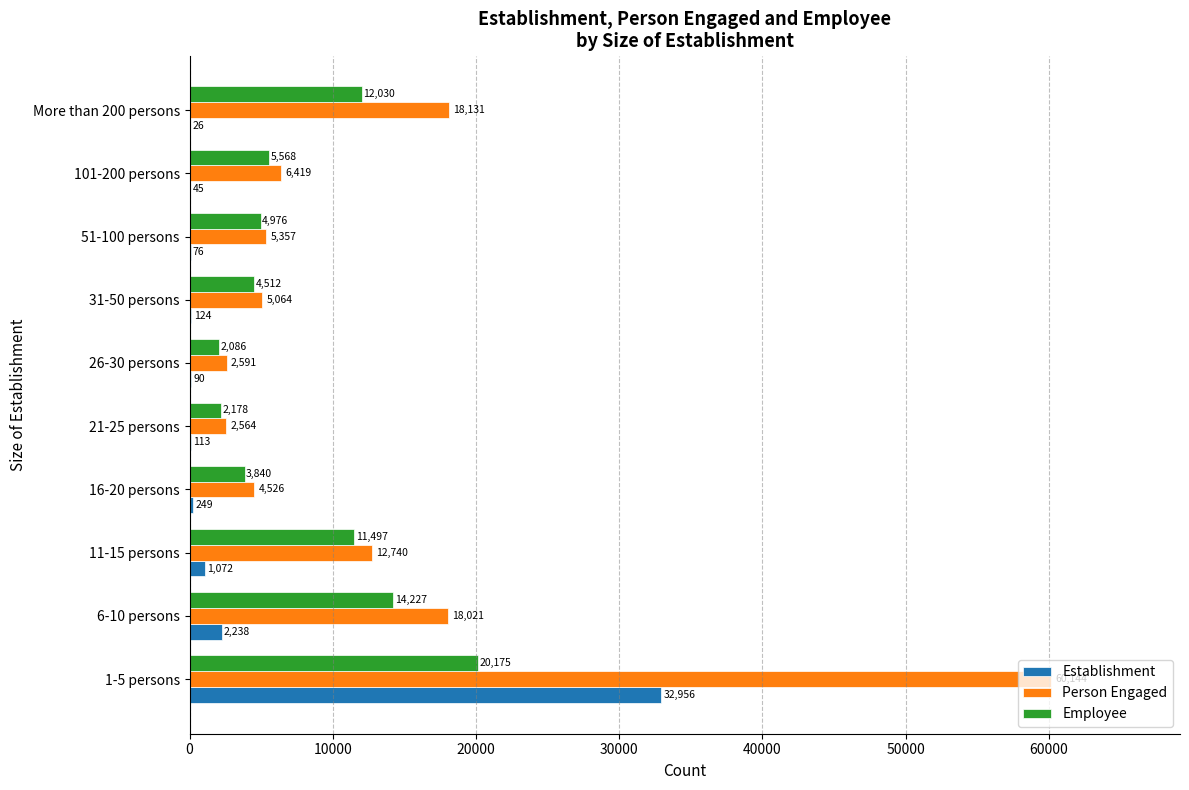

At which label is Person Engaged closest to 31354?

More than 200 persons